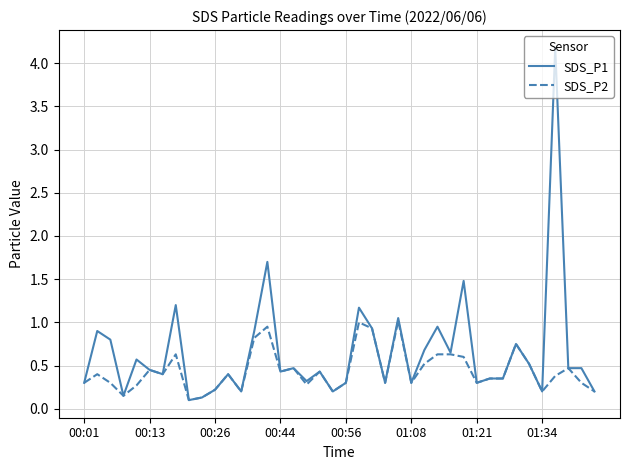

What is the maximum value shown in the chart?

4.2